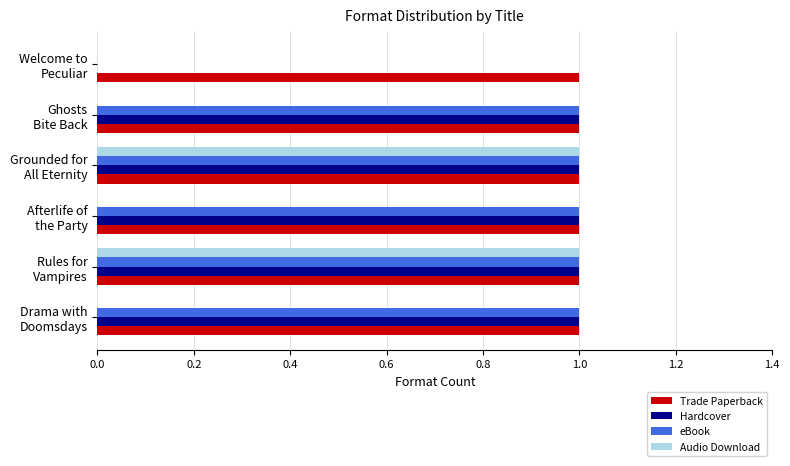

What is the difference between the maximum and minimum values in the Audio Download series?

1.0